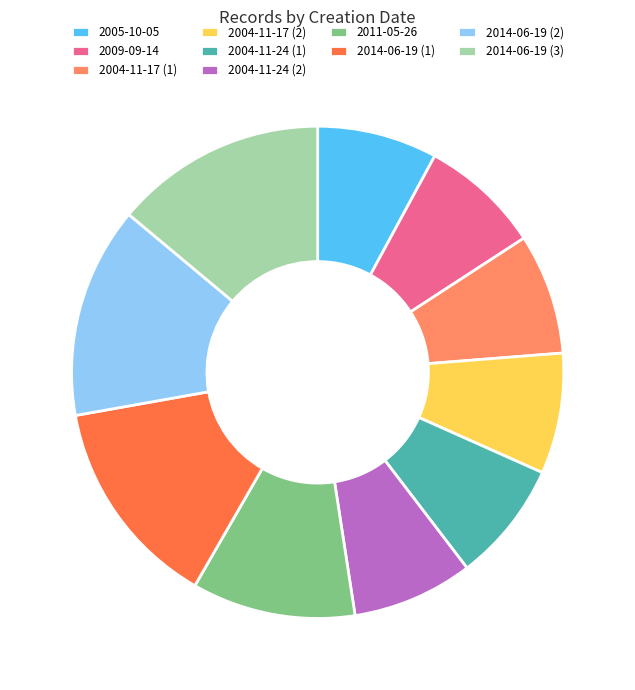

Between 2014-06-19 (3) and 2009-09-14, which is larger?

2014-06-19 (3)